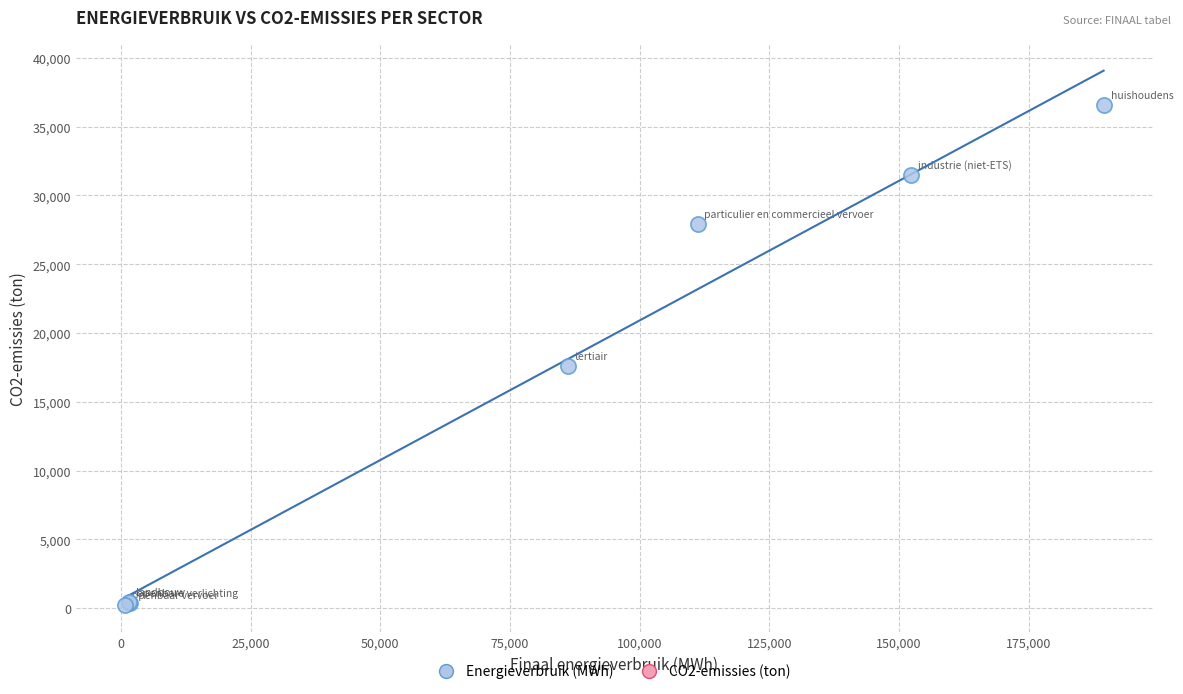

What Y value in the scatter plot is closest to 18369?

17584.6